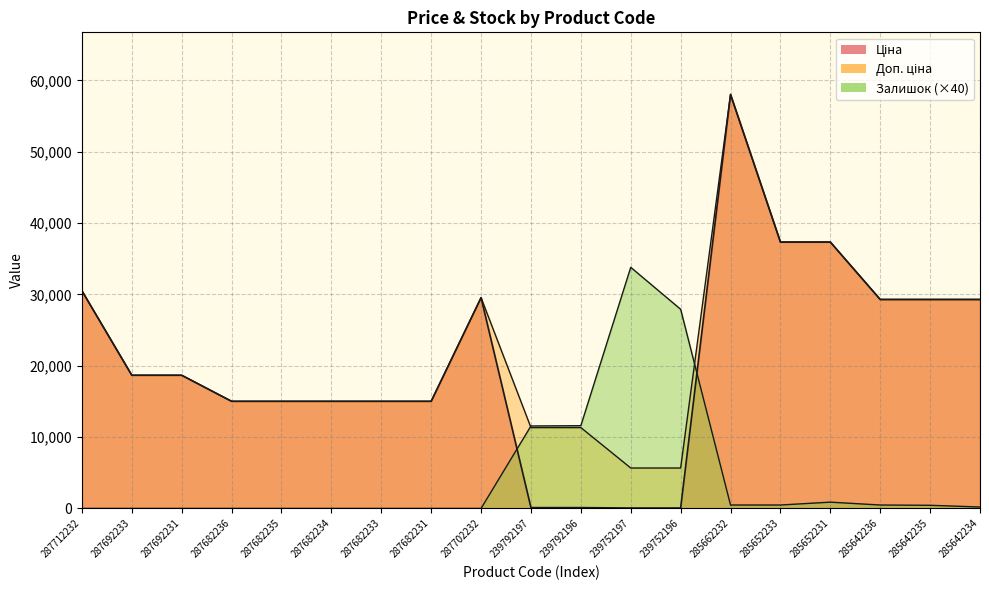

Which series has the widest spread of values?

Ціна